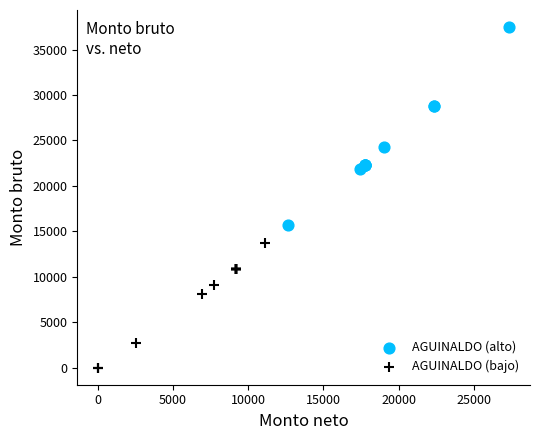

Which series reaches the maximum Y coordinate?

AGUINALDO (alto)